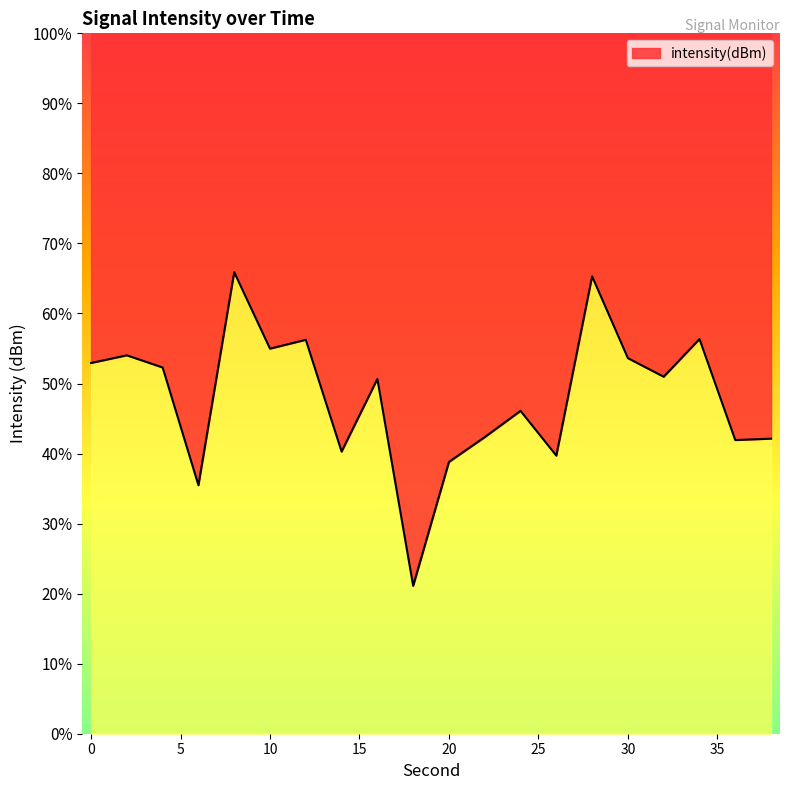

Is it true that the value at 14 is -174.8?

False